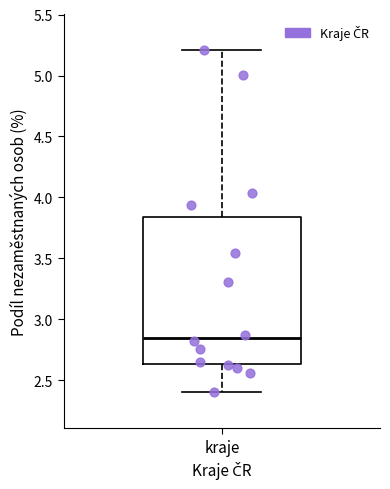

Read this box plot against the y-axis: the position of the median line, the range covered by the box, and the ends of both whiskers. The values are not printed on the chart, so give them approximately, as read against the axis.

median 2.85, box 2.65 to 3.85, whiskers 2.40 to 5.20